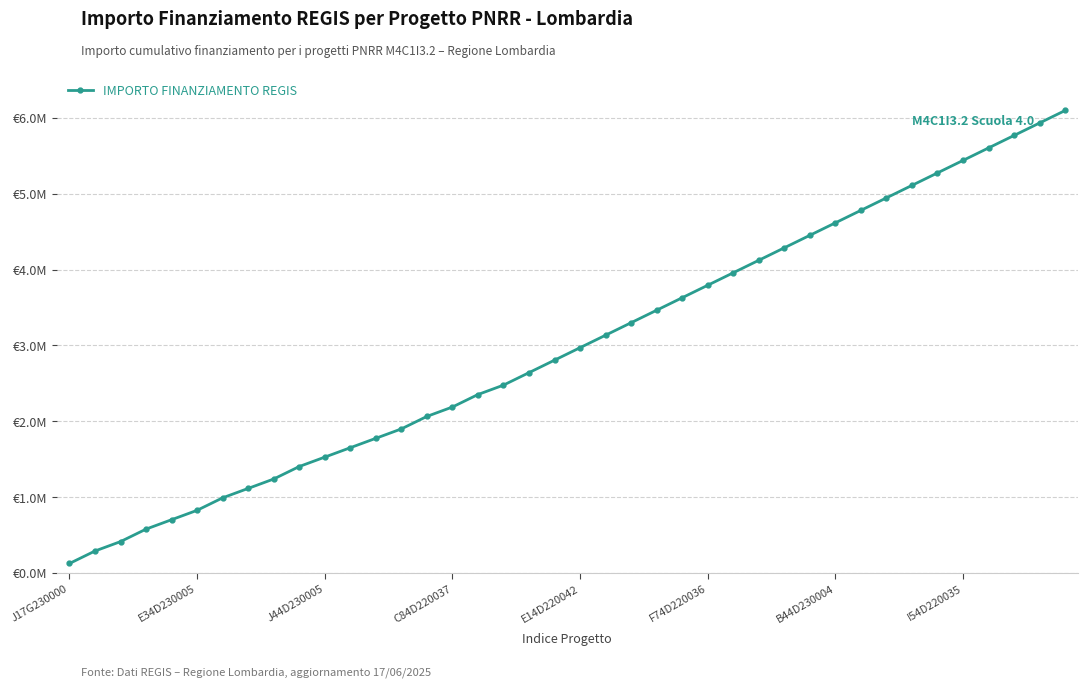

At which category does the chart reach its minimum across all series?

J17G230000